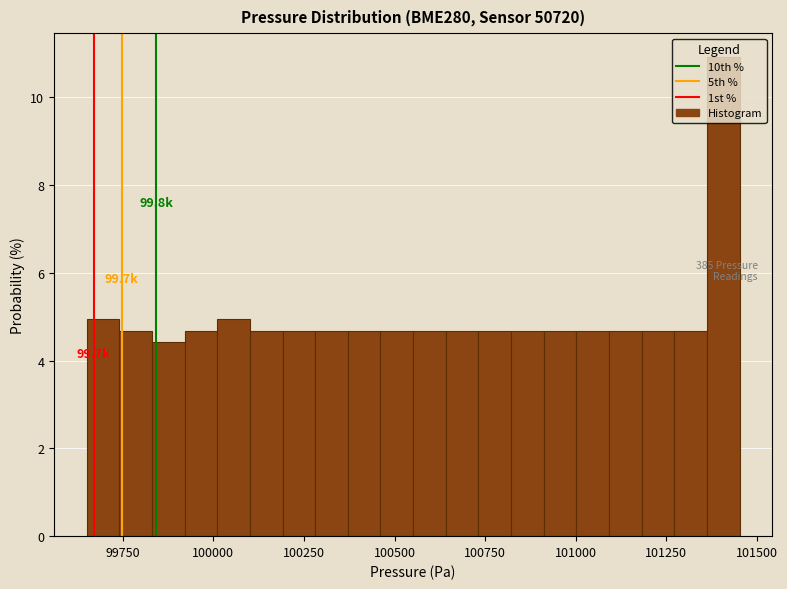

Read against the x-axis, roughly where is the centre of the tallest bar?

101400